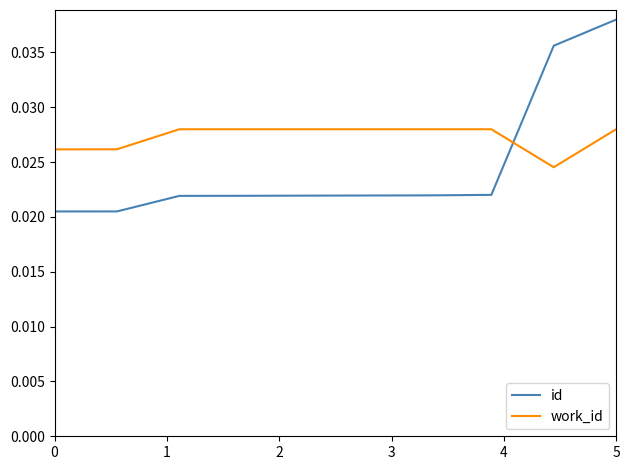

True or false: work_id and id cross at least once.

True